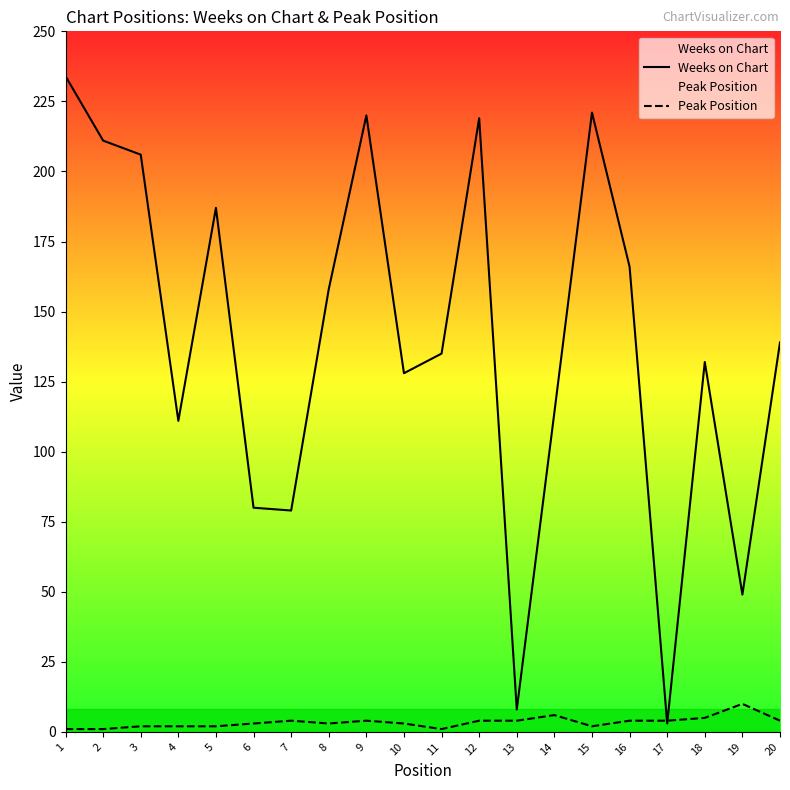

What is the minimum value shown in the chart?

1